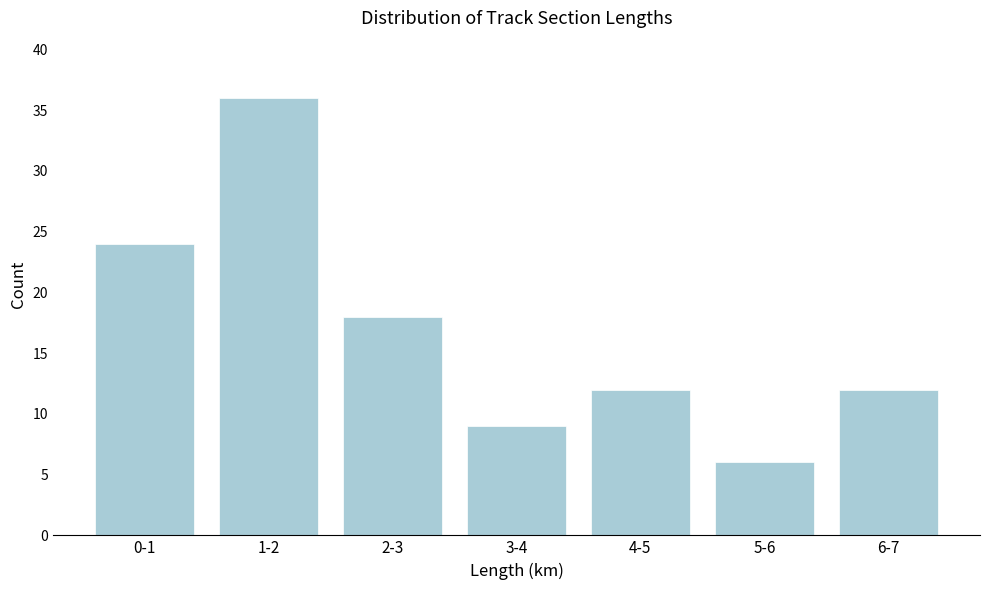

Reading left to right, what are all the values shown in this chart?

0-1=24	1-2=36	2-3=18	3-4=9	4-5=12	5-6=6	6-7=12